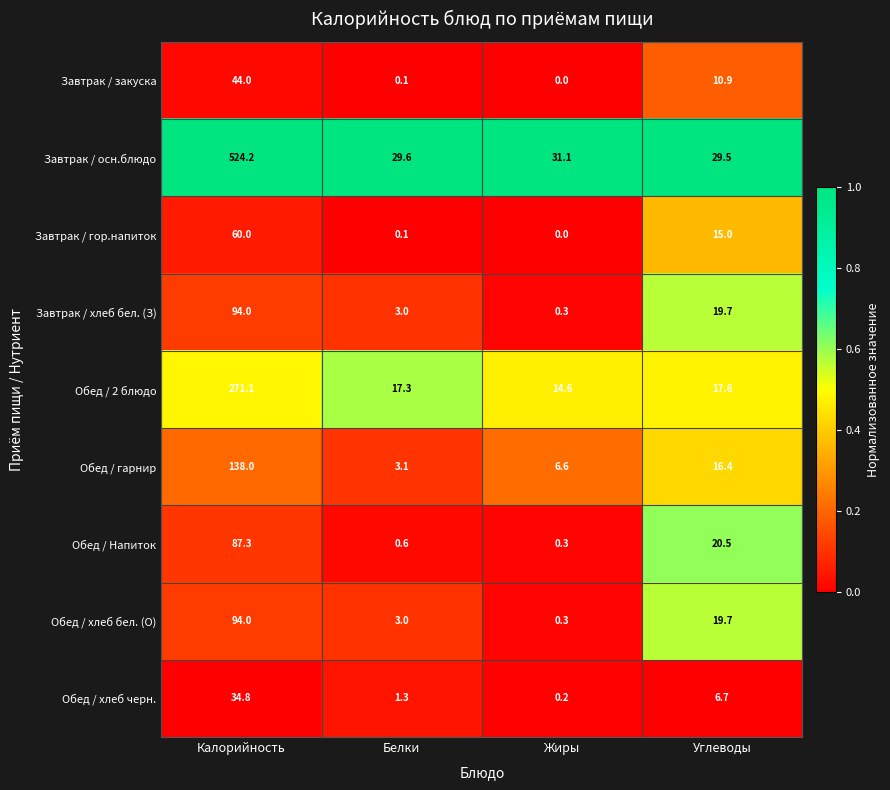

At which label is Обед / гарнир closest to 70?

Углеводы